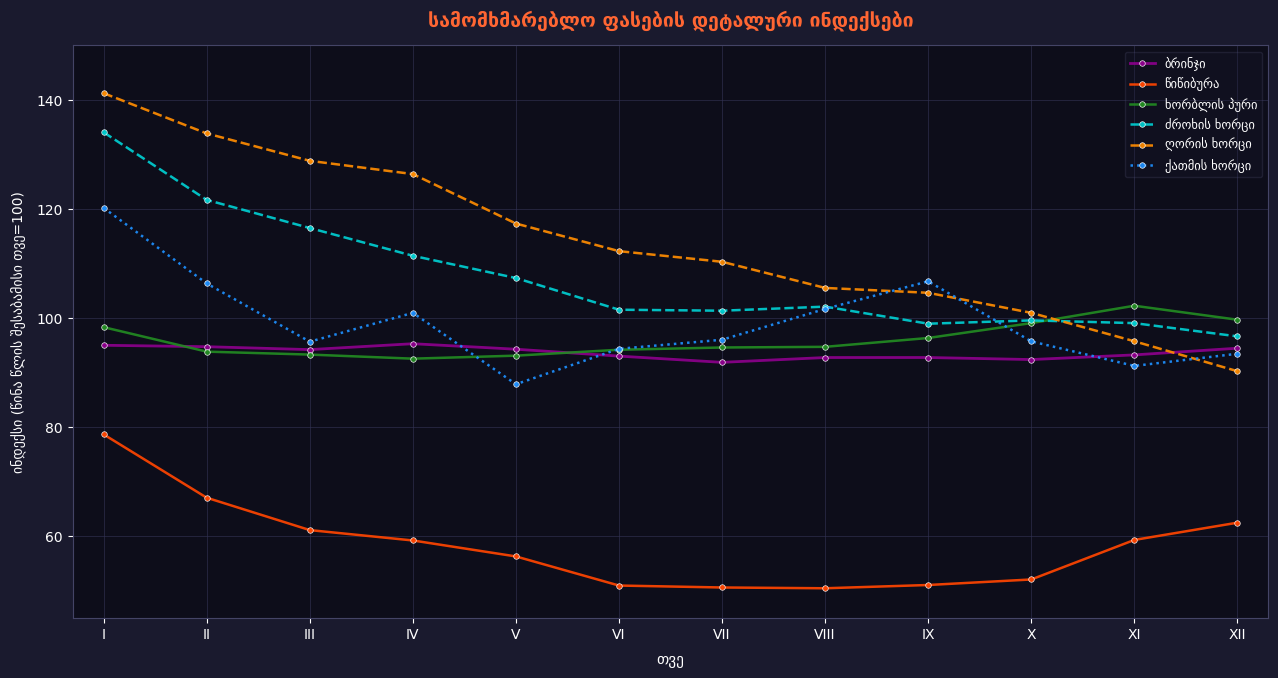

Count the number of data series in this chart.

6